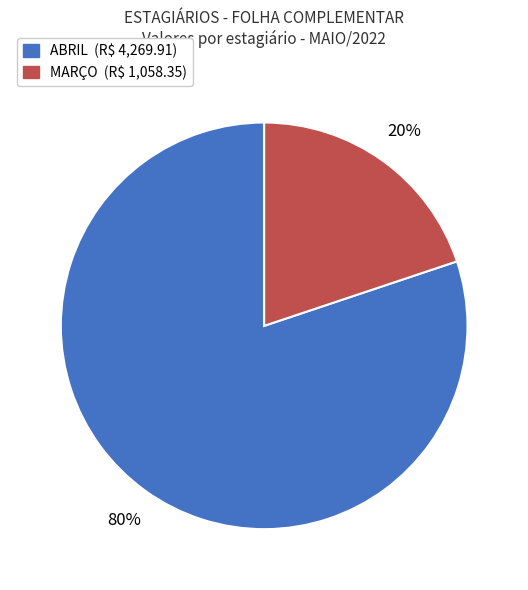

Does any single category account for the majority?

Yes